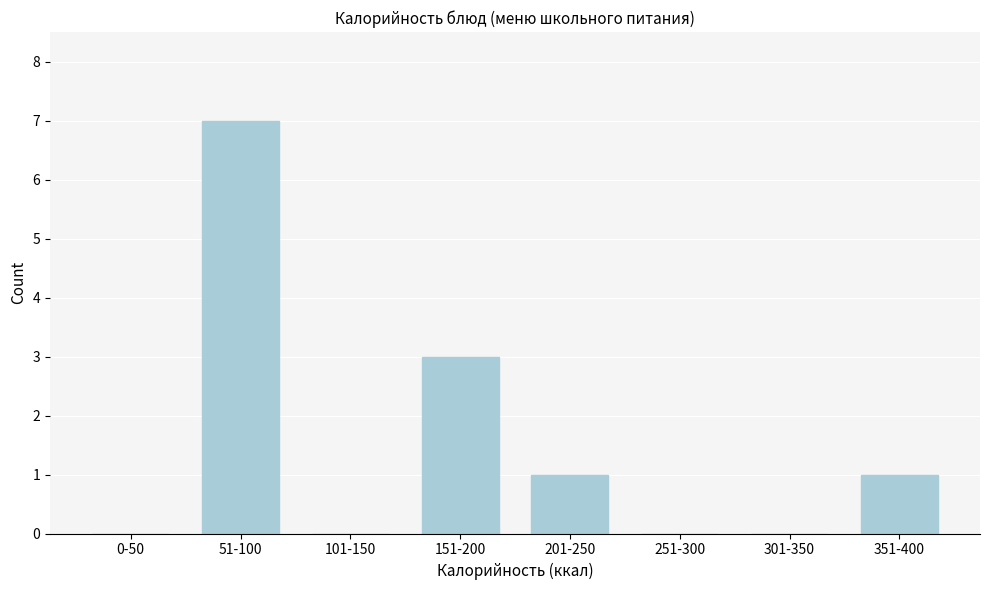

Reading left to right, transcribe all the data shown in this chart.

0-50=0	51-100=7	101-150=0	151-200=3	201-250=1	251-300=0	301-350=0	351-400=1